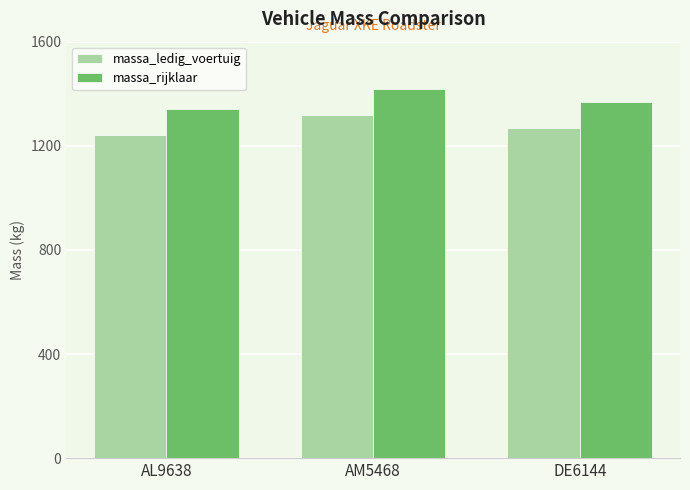

Reading left to right, extract all data points from this chart.

massa_ledig_voertuig: AL9638=1240	AM5468=1320	DE6144=1270
massa_rijklaar: AL9638=1340	AM5468=1420	DE6144=1370